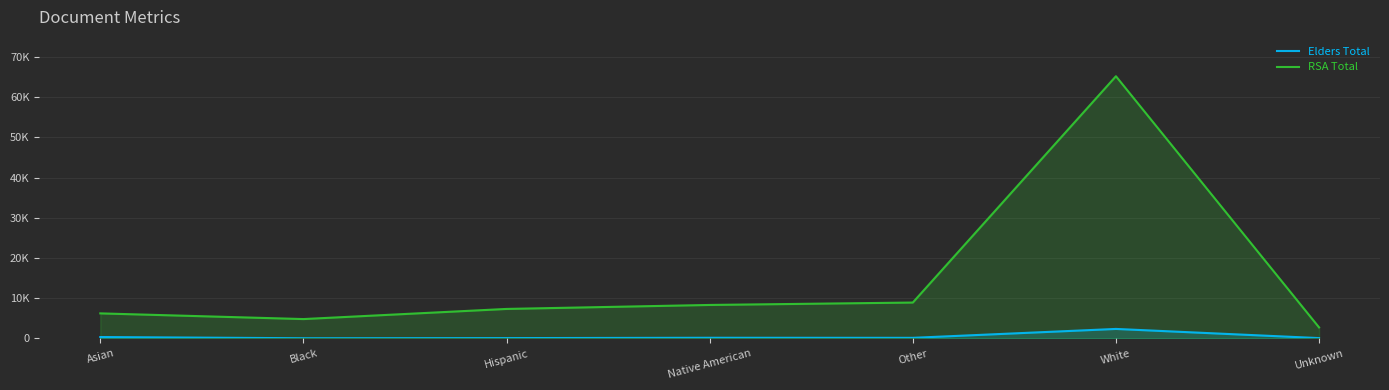

Is it true that Elders Total equals 171 at Hispanic?

False